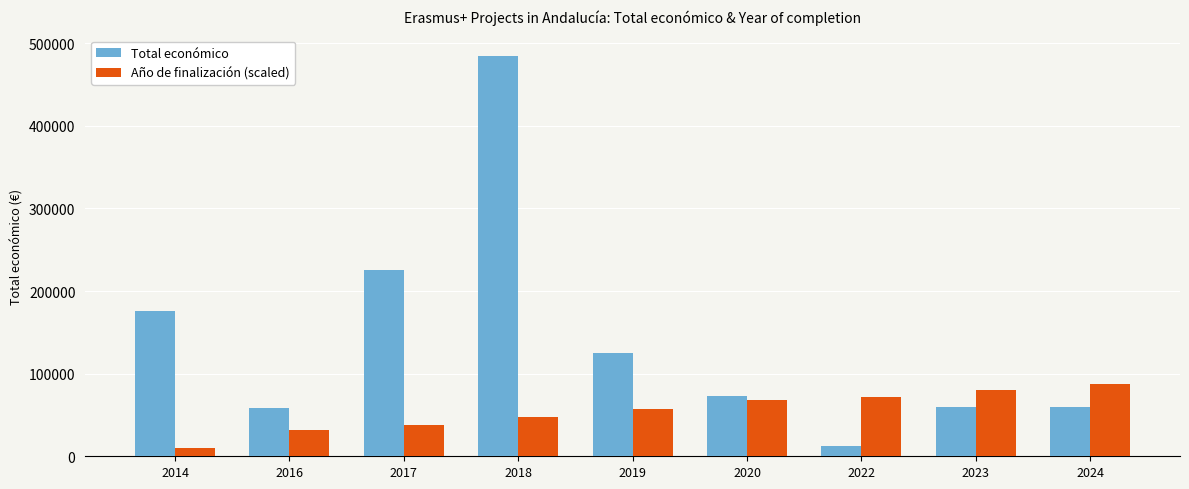

What is the total value across all series at 2018?

532825.0